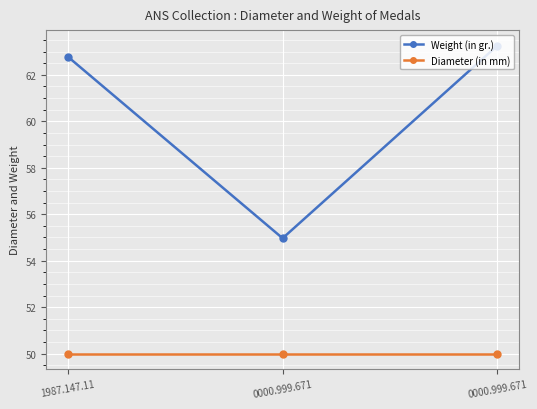

What is the smallest value displayed?

50.0